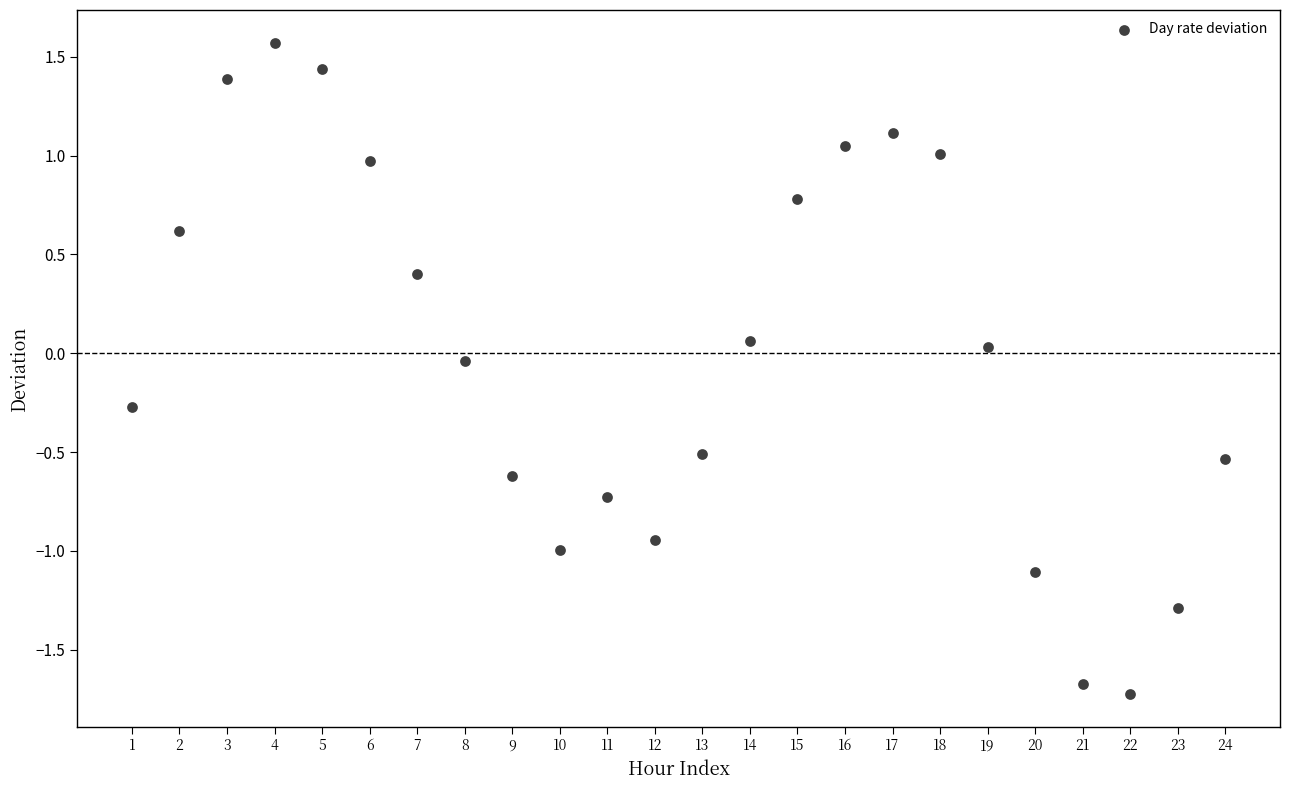

What is the range of Y values (max minus min)?

3.3